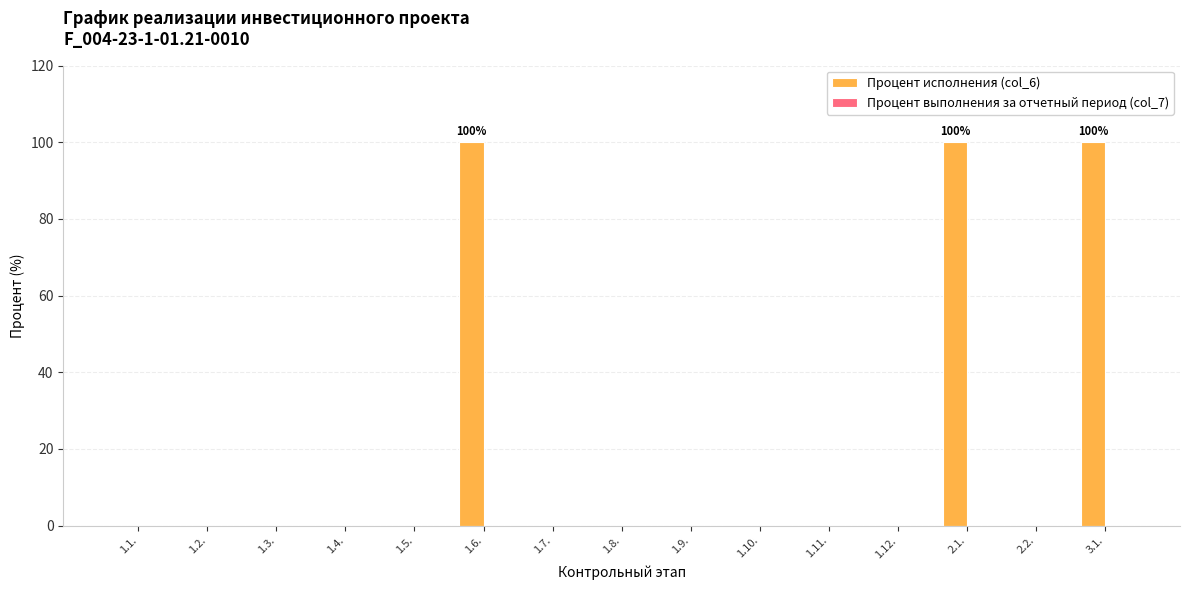

What is the change in value from 1.9. to 3.1.?

+100